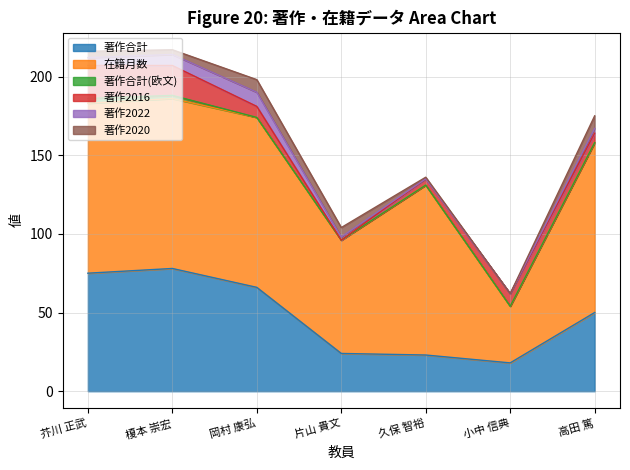

What value does the 著作2016 series have at 小中 信典, to the nearest 10?

10